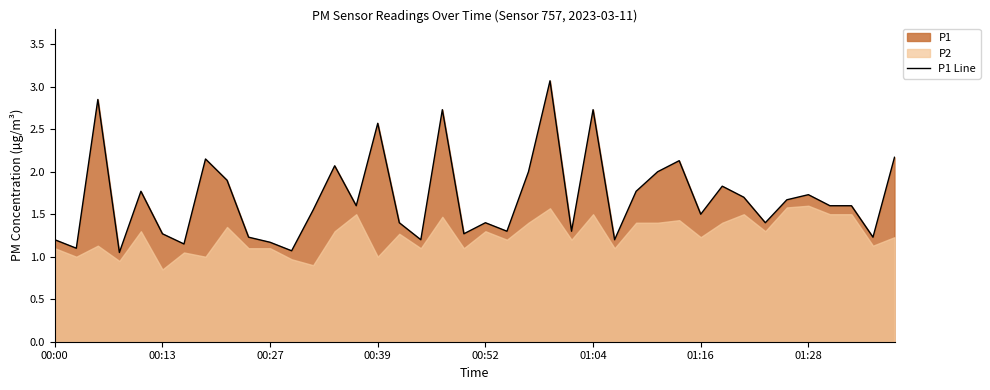

What is the change in value from 13 to 29?

+0.1